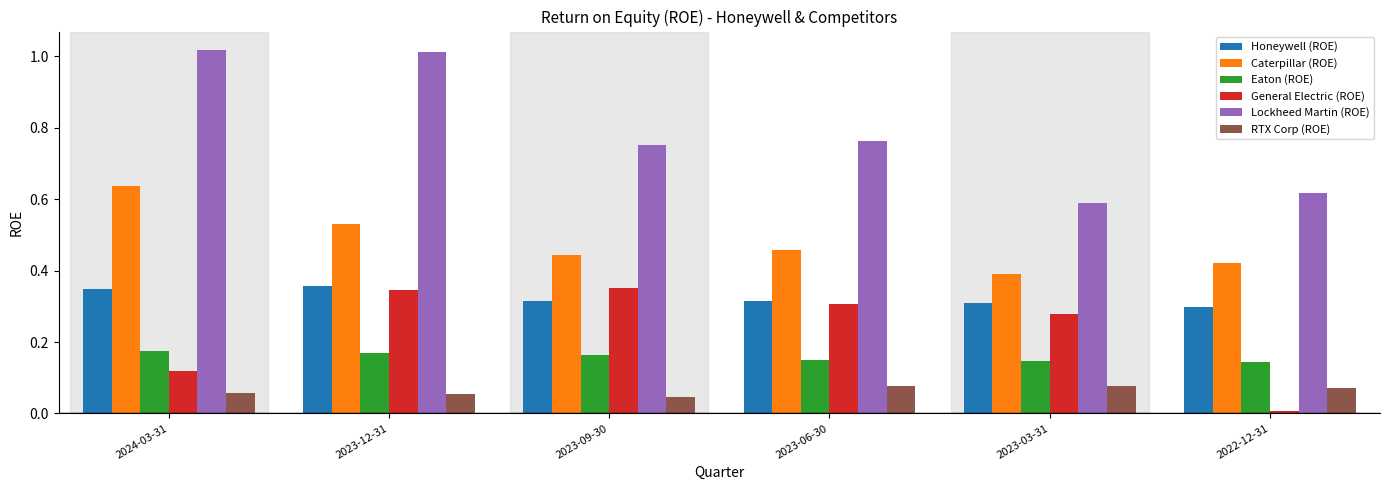

Between 2023-06-30 and 2023-03-31, which series saw the biggest shift?

Lockheed Martin (ROE)